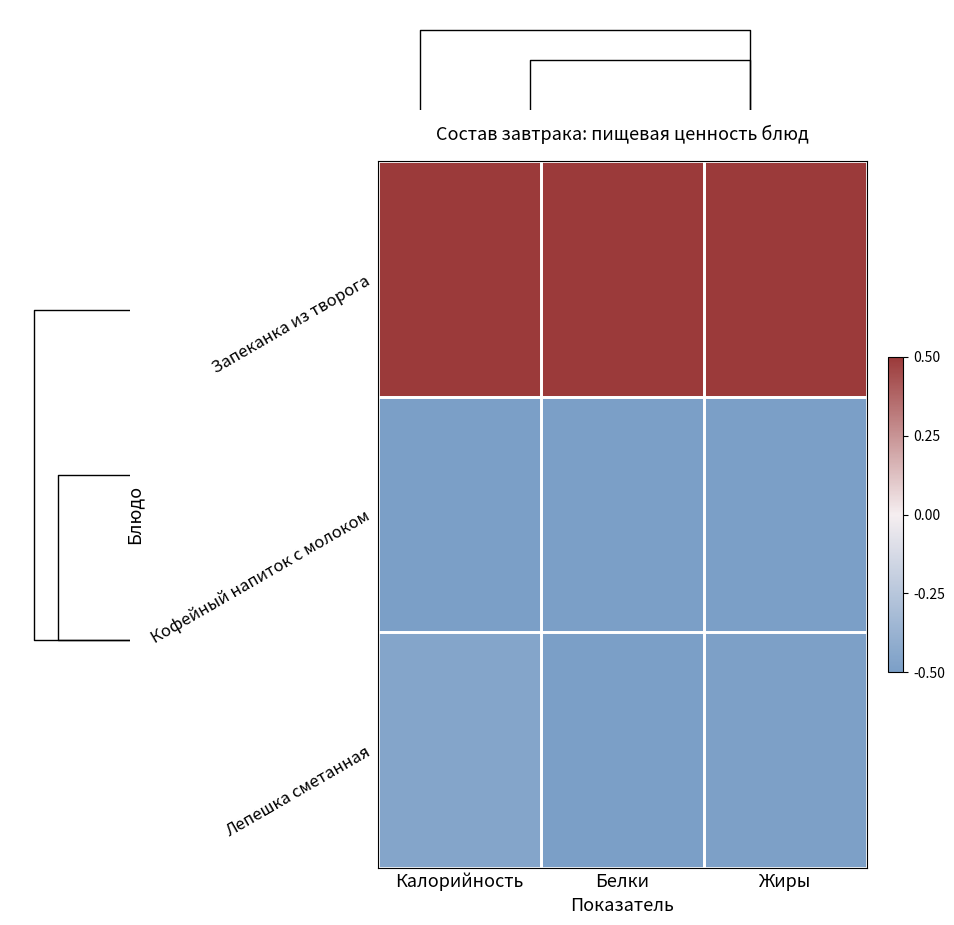

Which series has the largest total across all categories?

Запеканка из творога